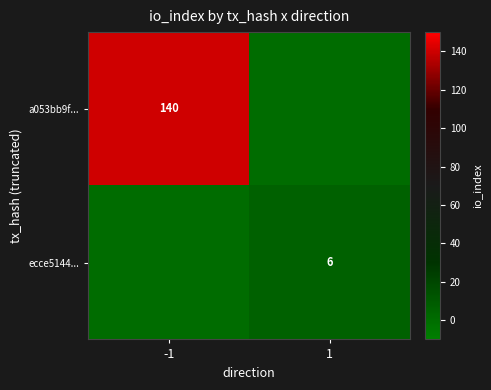

The value of a053bb9f... at -1 is 250. True or false?

False